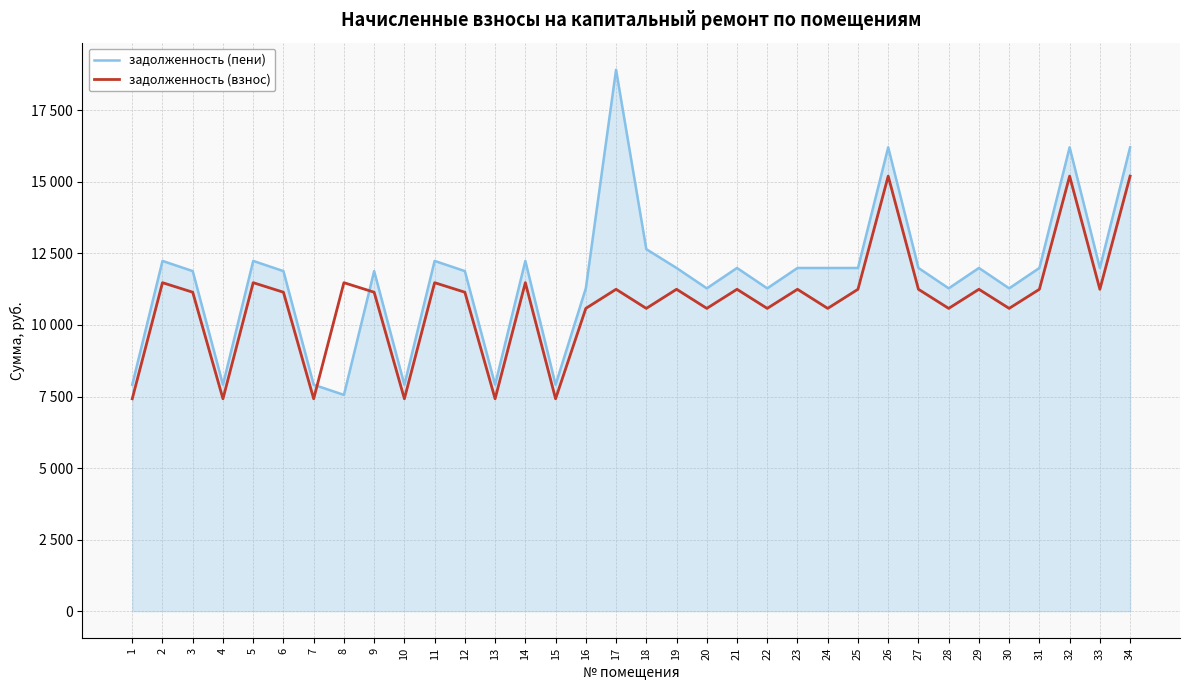

What is the minimum value shown in the chart?

7421.5